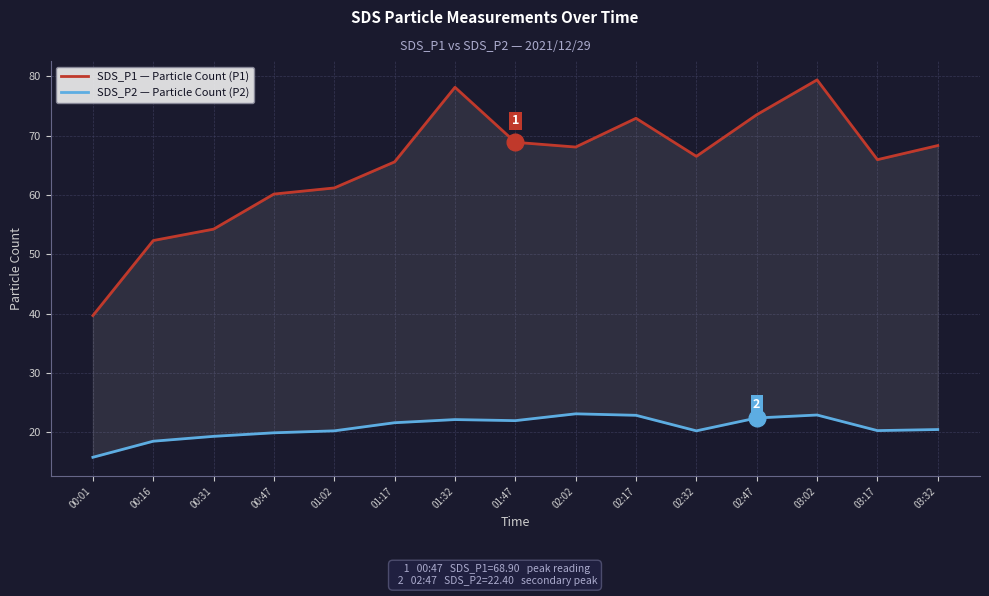

What is the smallest value displayed?

15.8